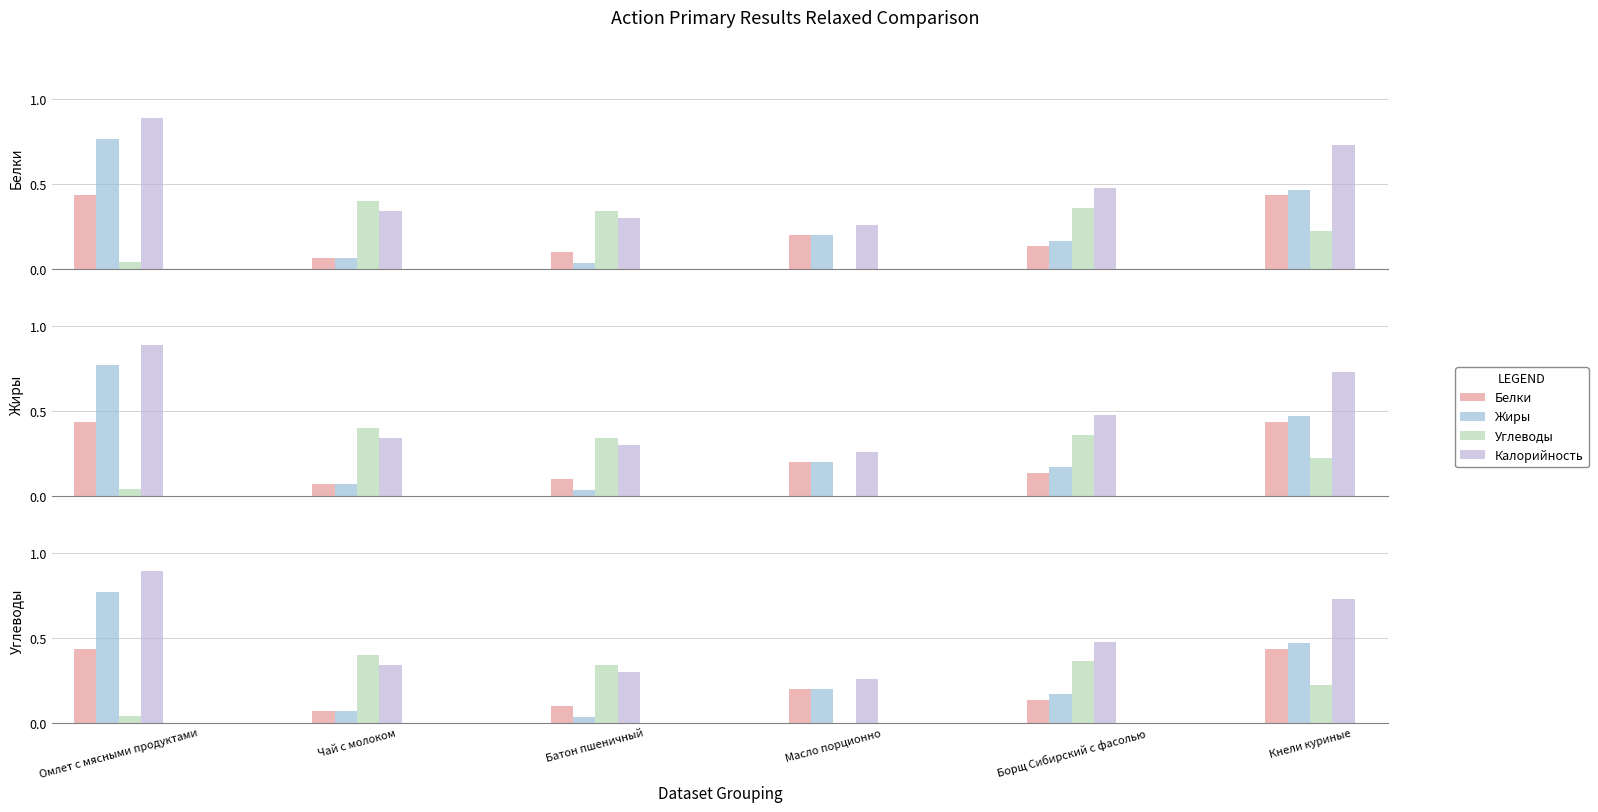

What is the sum of the Калорийность values at Масло порционно and Чай с молоком?

0.6